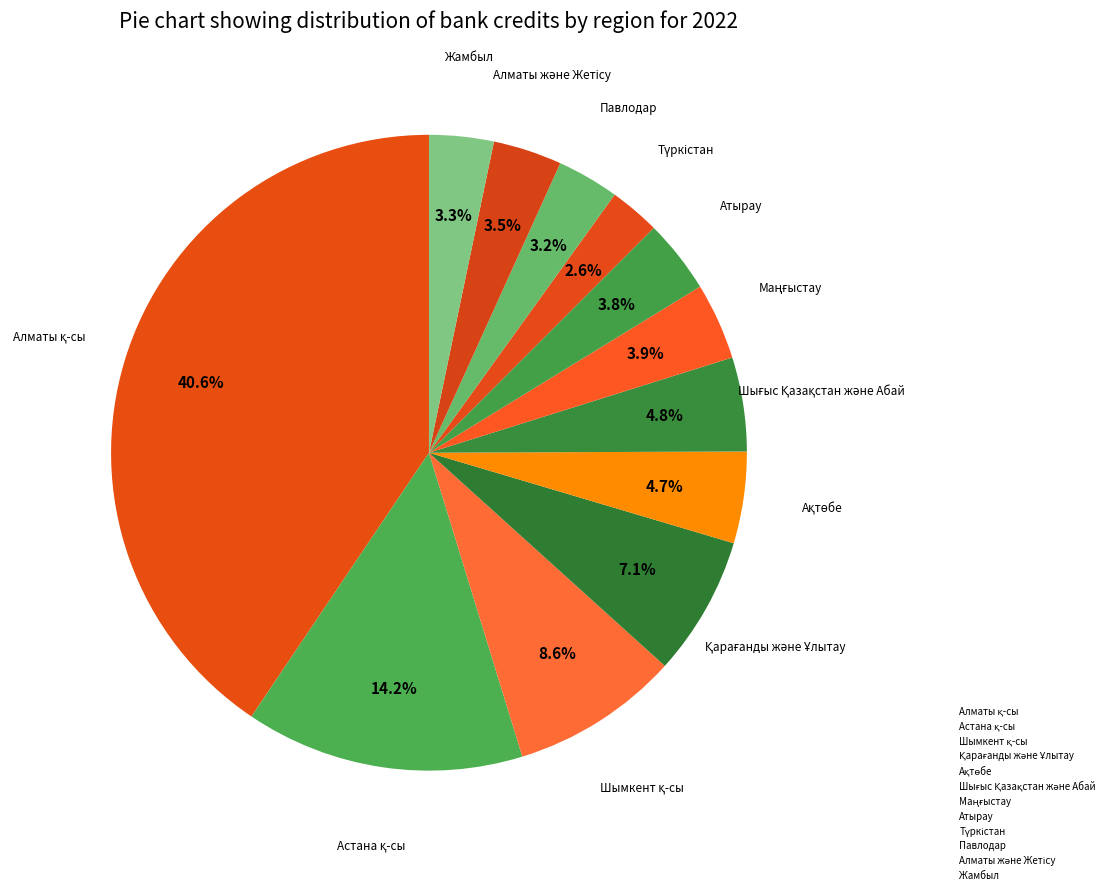

Which category has the biggest portion of the pie?

Алматы қ-сы